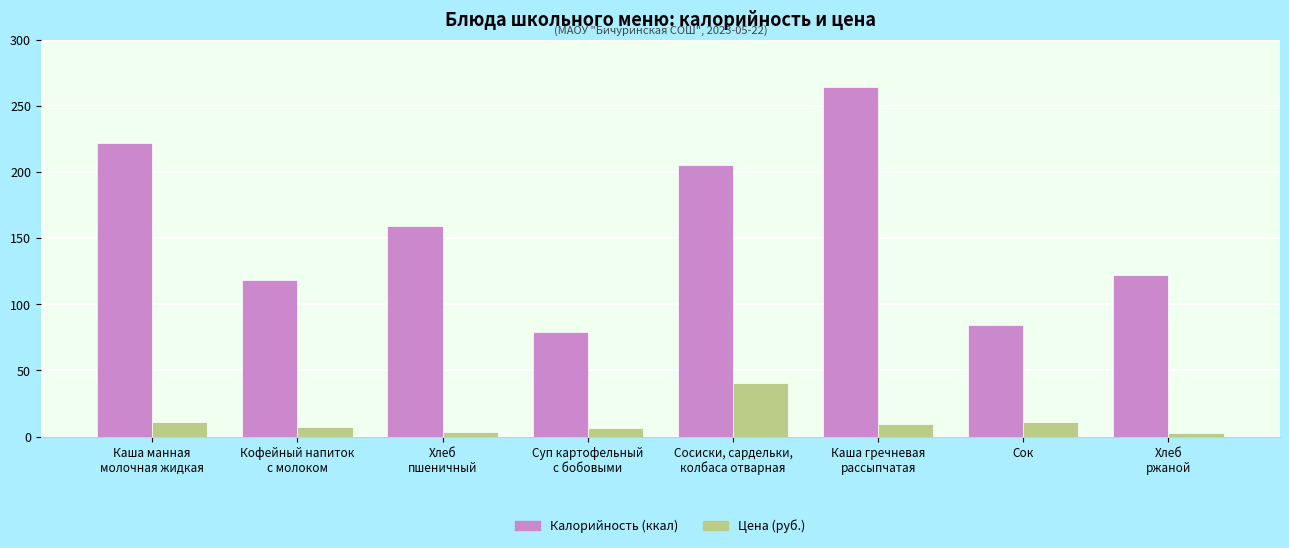

Rank the series by their average value, from lowest to highest.

Цена (руб.), Калорийность (ккал)